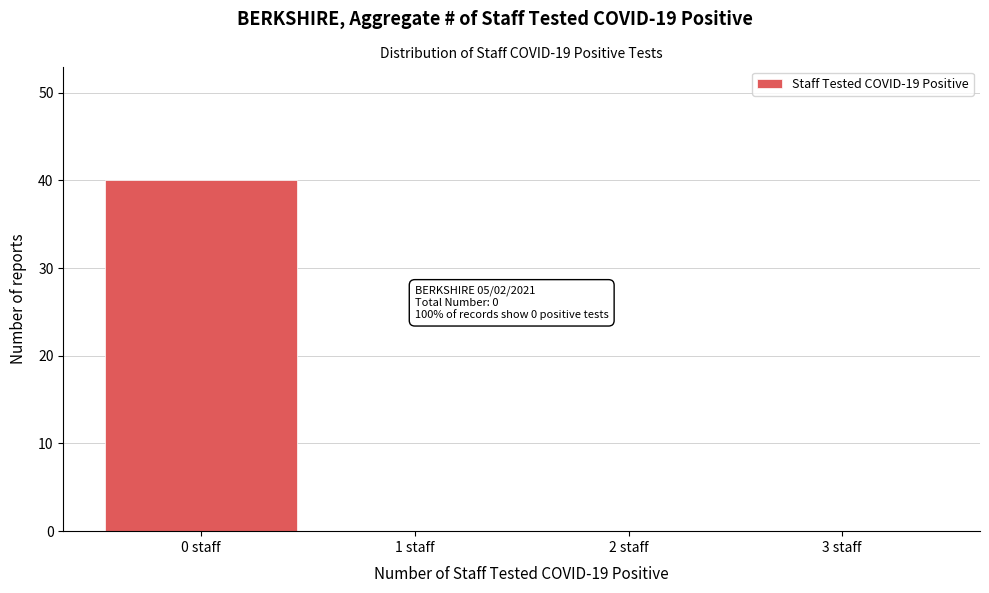

Reading left to right, transcribe all the data shown in this chart.

0 staff=40	1 staff=0	2 staff=0	3 staff=0